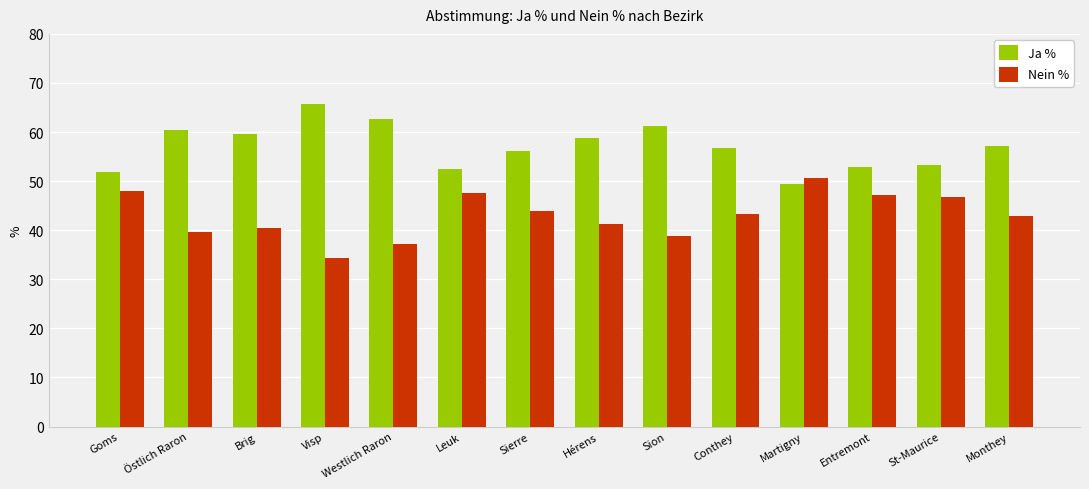

Is the value of Nein % at Brig greater than the value of Ja % at Monthey?

No